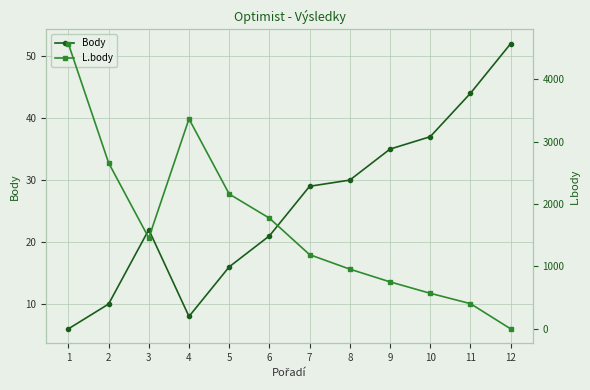

List the series in order of their overall mean, lowest first.

Body, L.body